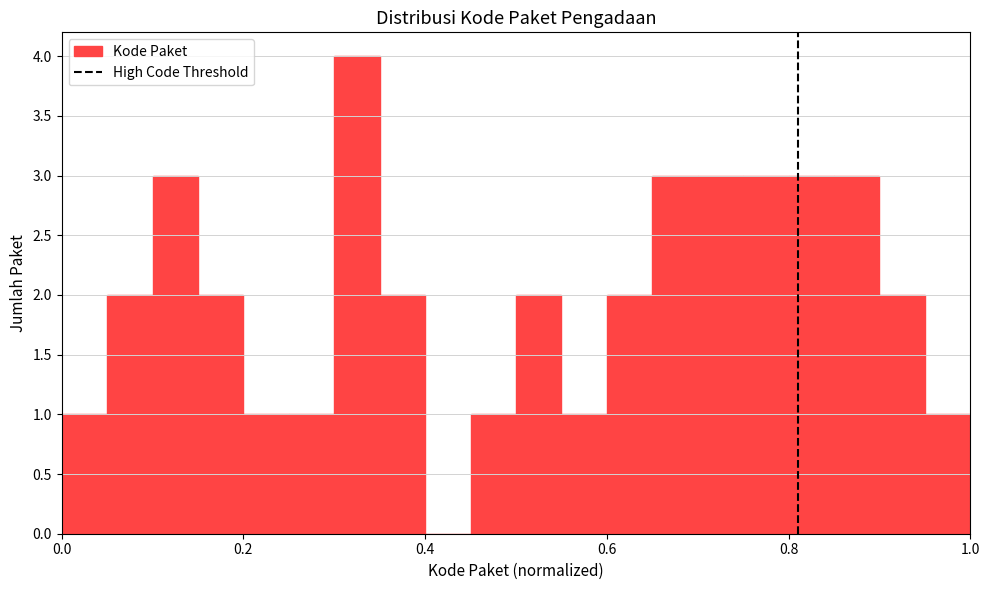

Read against the x-axis, roughly where is the centre of the tallest bar?

0.32